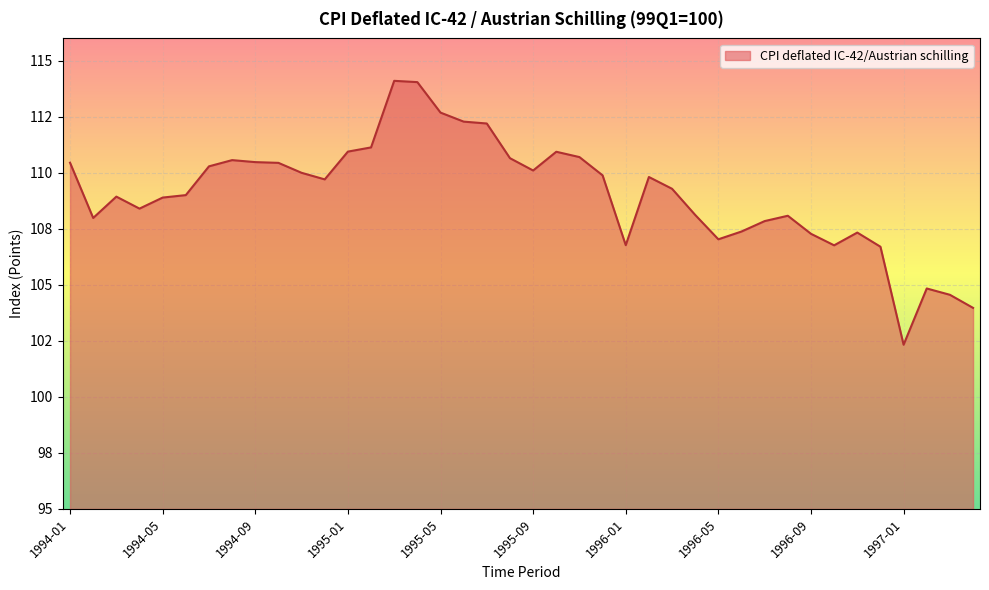

How many lines are shown in the chart?

1